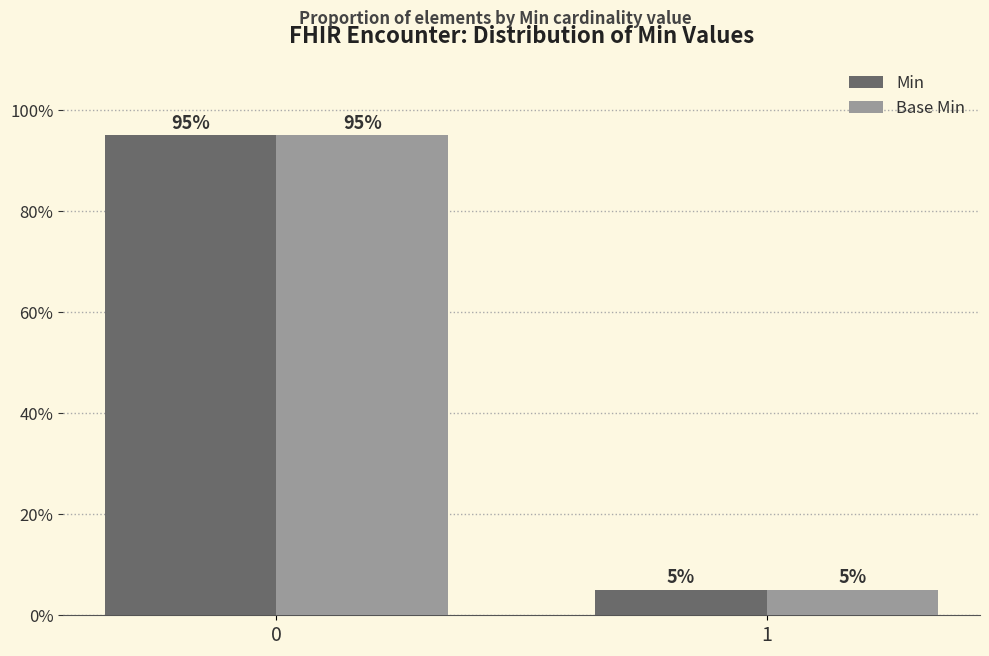

How many bars are there in total?

4